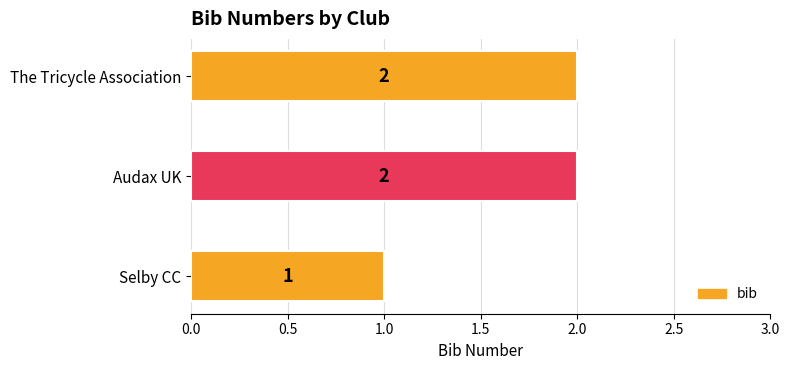

Which category has the lowest value across all series?

Selby CC